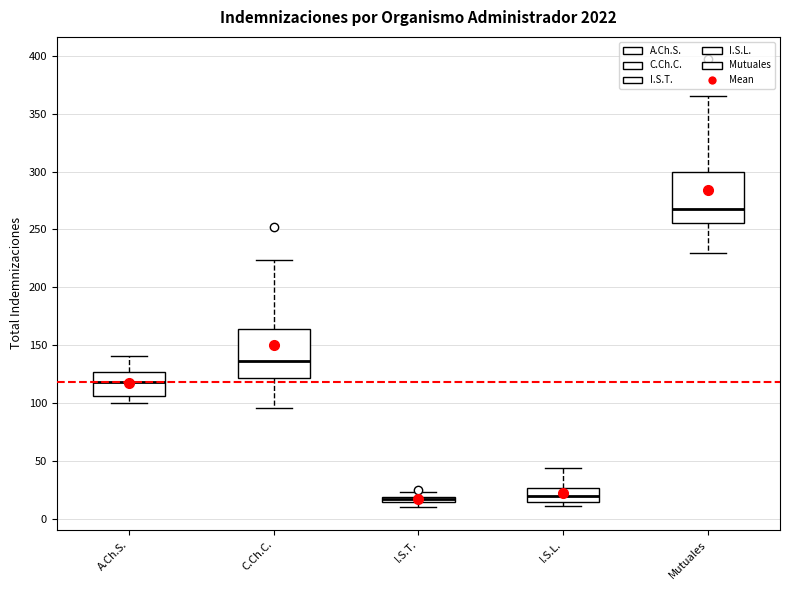

Where is the lower edge of the box for I.S.T. on the y-axis? The values are not printed on the chart, so give them approximately, as read against the axis.

15